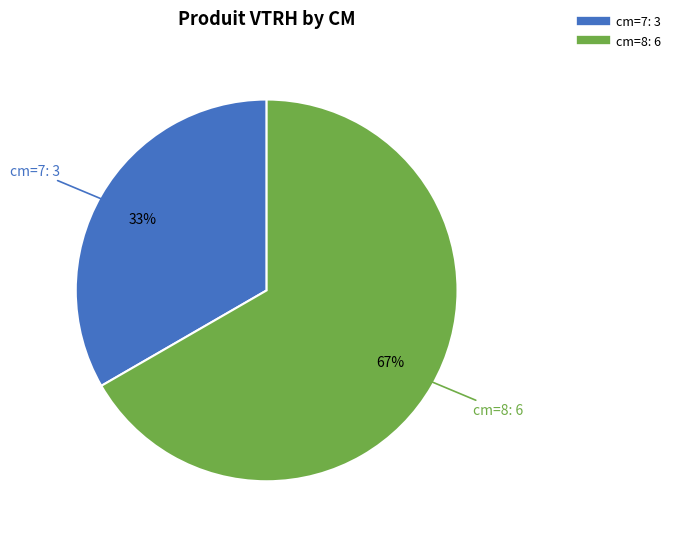

How many slices are in this pie chart?

2